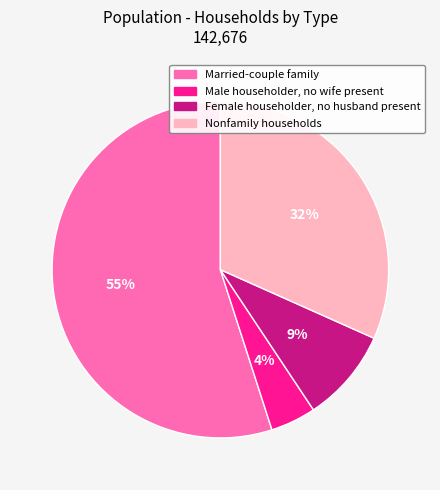

True or false: Female householder, no husband present accounts for 9% of the total.

True